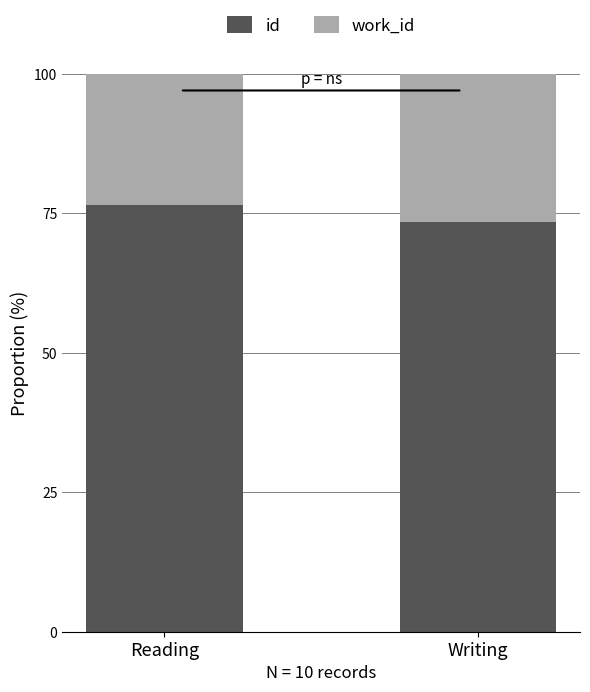

Count the number of categories in the chart.

2